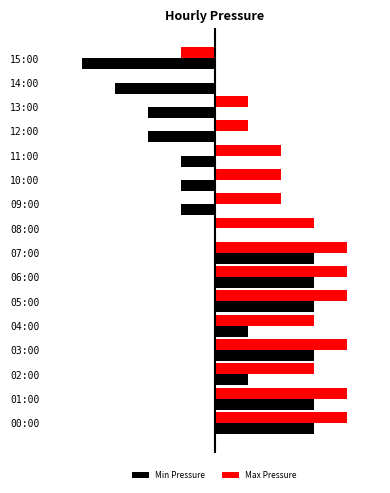

What are all the series names shown in the legend?

Min Pressure, Max Pressure